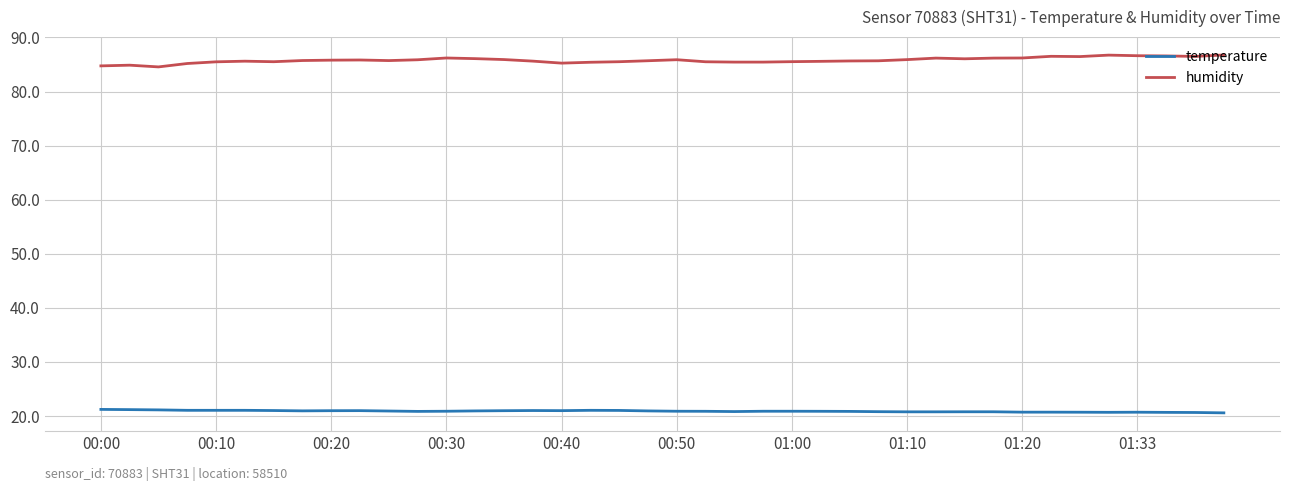

What is the maximum value shown in the chart?

86.8